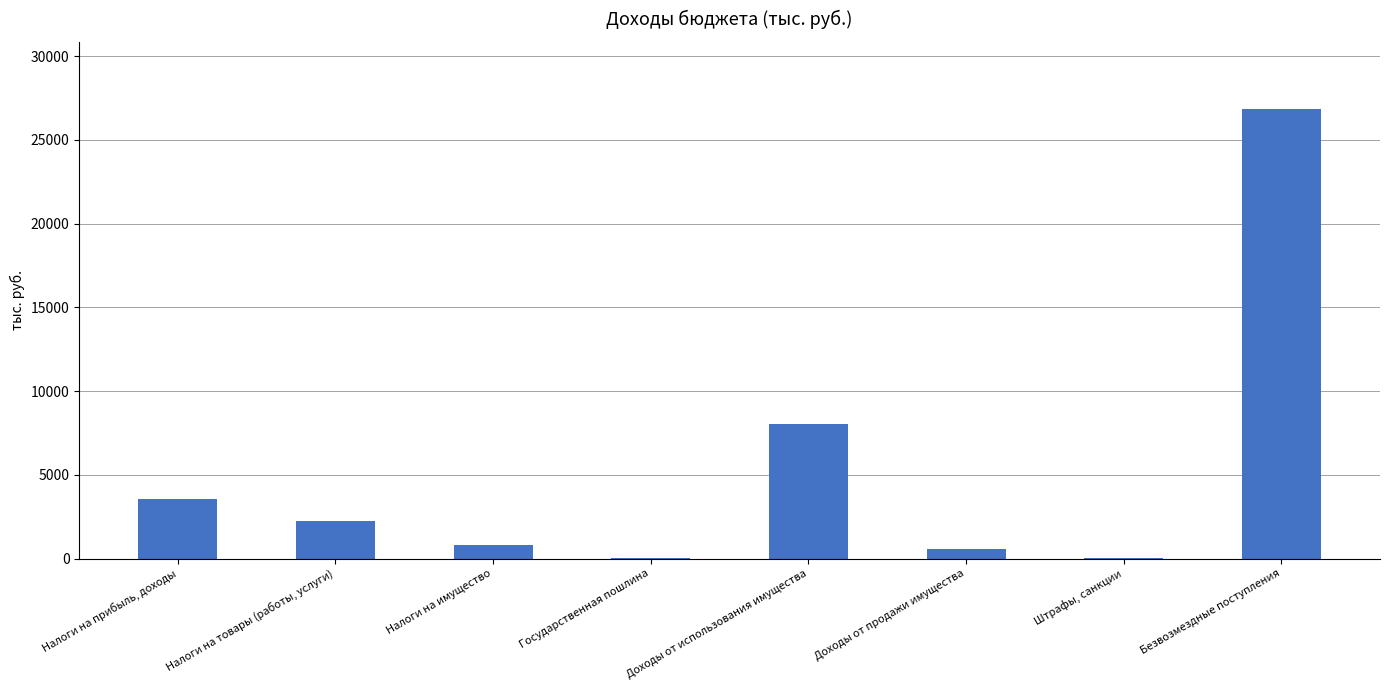

Read the value at Доходы от использования имущества.

8058.8